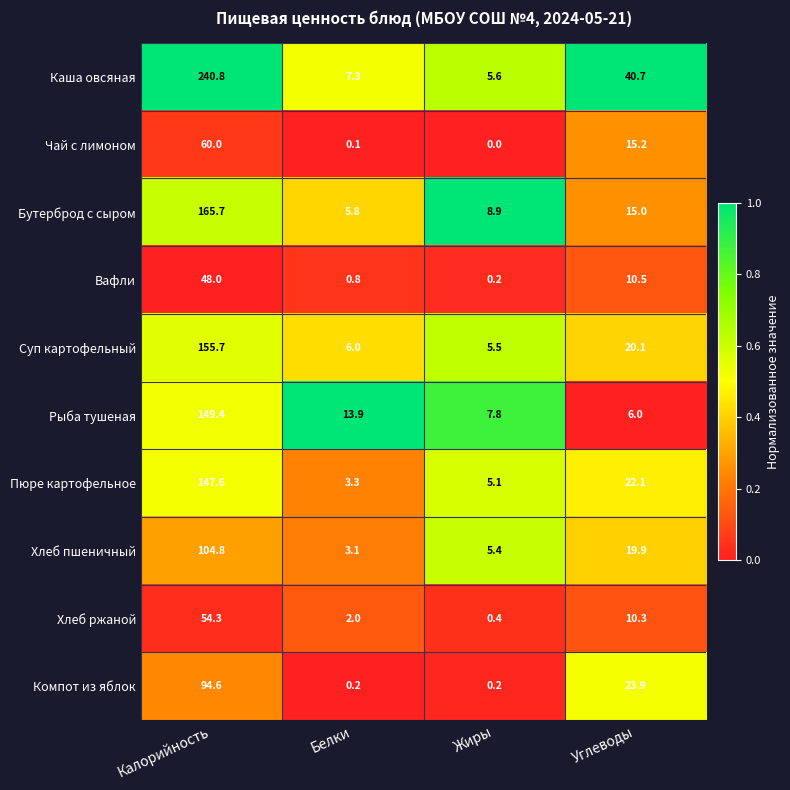

How many distinct data groups are displayed?

10